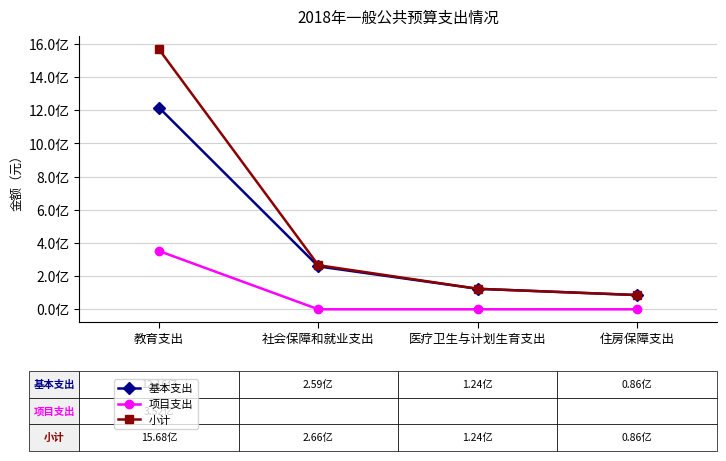

Reading left to right, what are all the values shown in this chart?

基本支出: 1216433938.8	258643096.9	123658320.7	85945093.4
项目支出: 351530600.0	0.0	0.0	0.0
小计: 1567964538.8	265971076.7	123658320.7	85945093.4